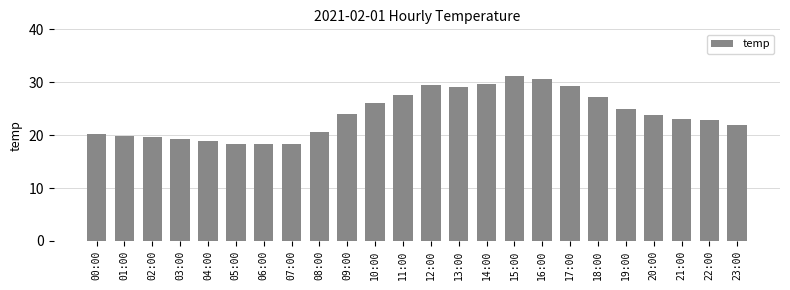

Approximately how many times larger is the value at 12:00 compared to 13:00?

1.0